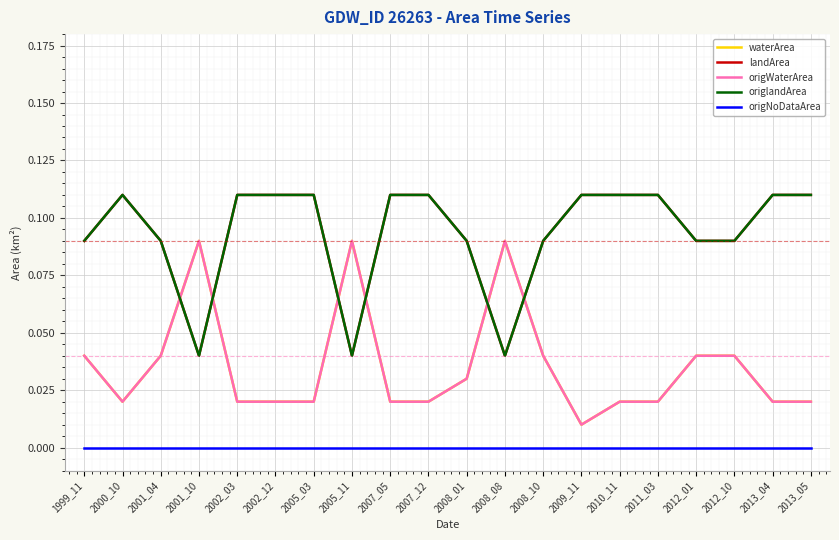

How many lines are shown in the chart?

5